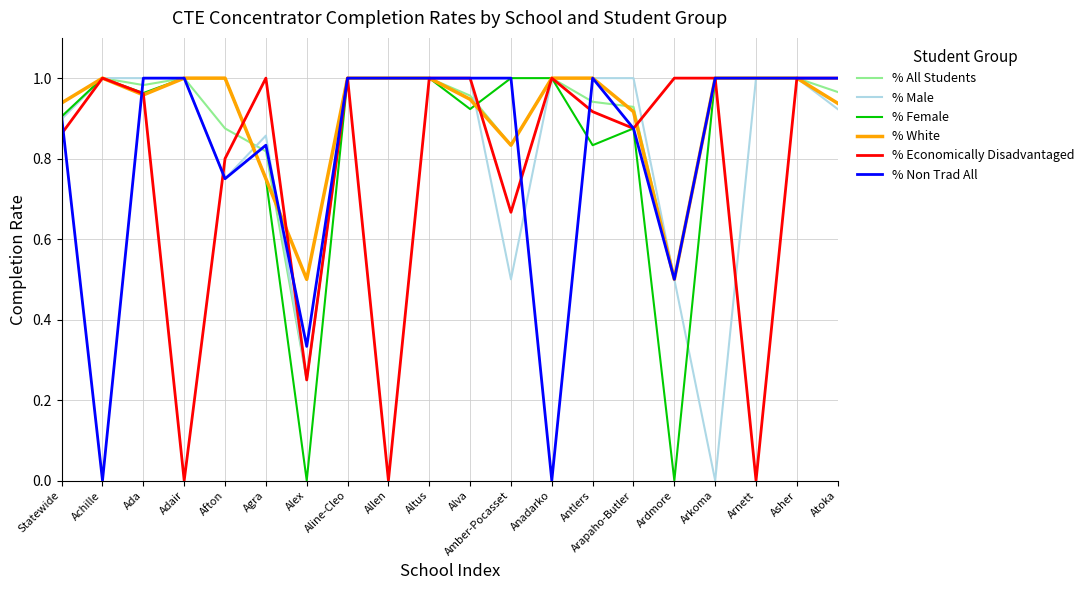

What position from the right is Alex?

14